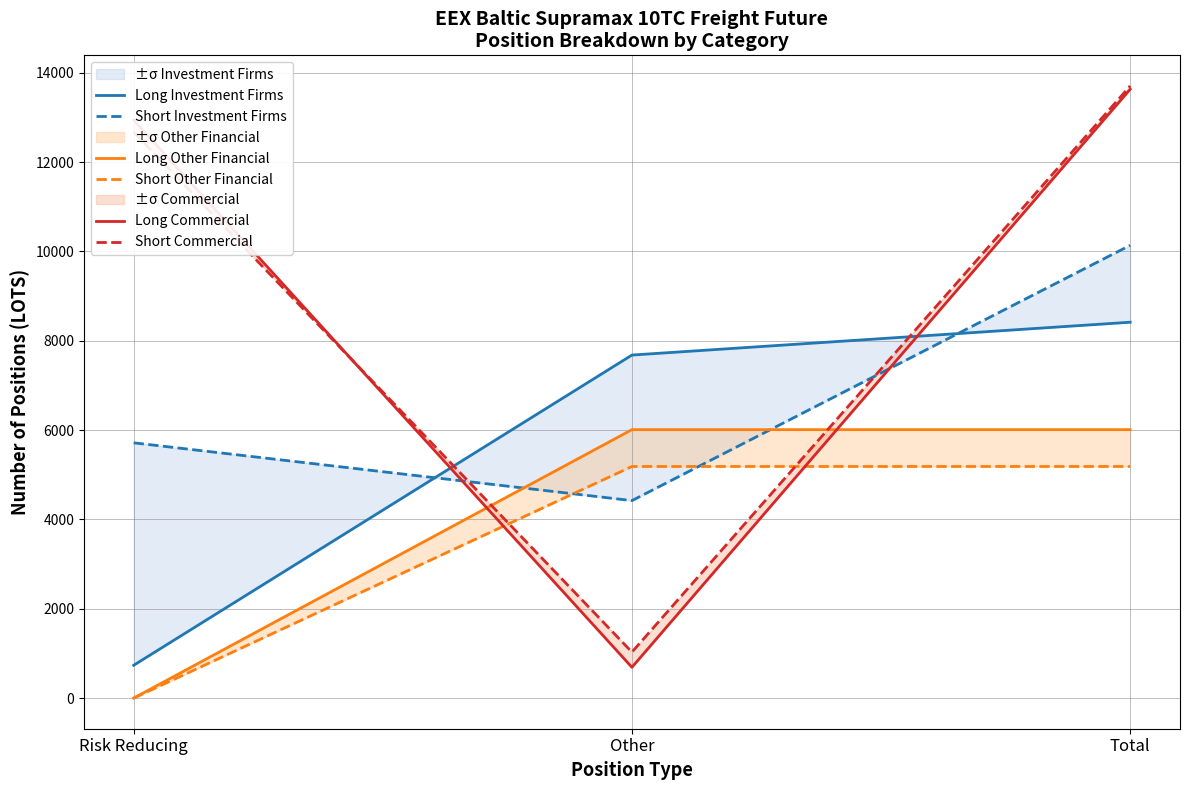

Is it true that Long Commercial equals 690.0 at Other?

True